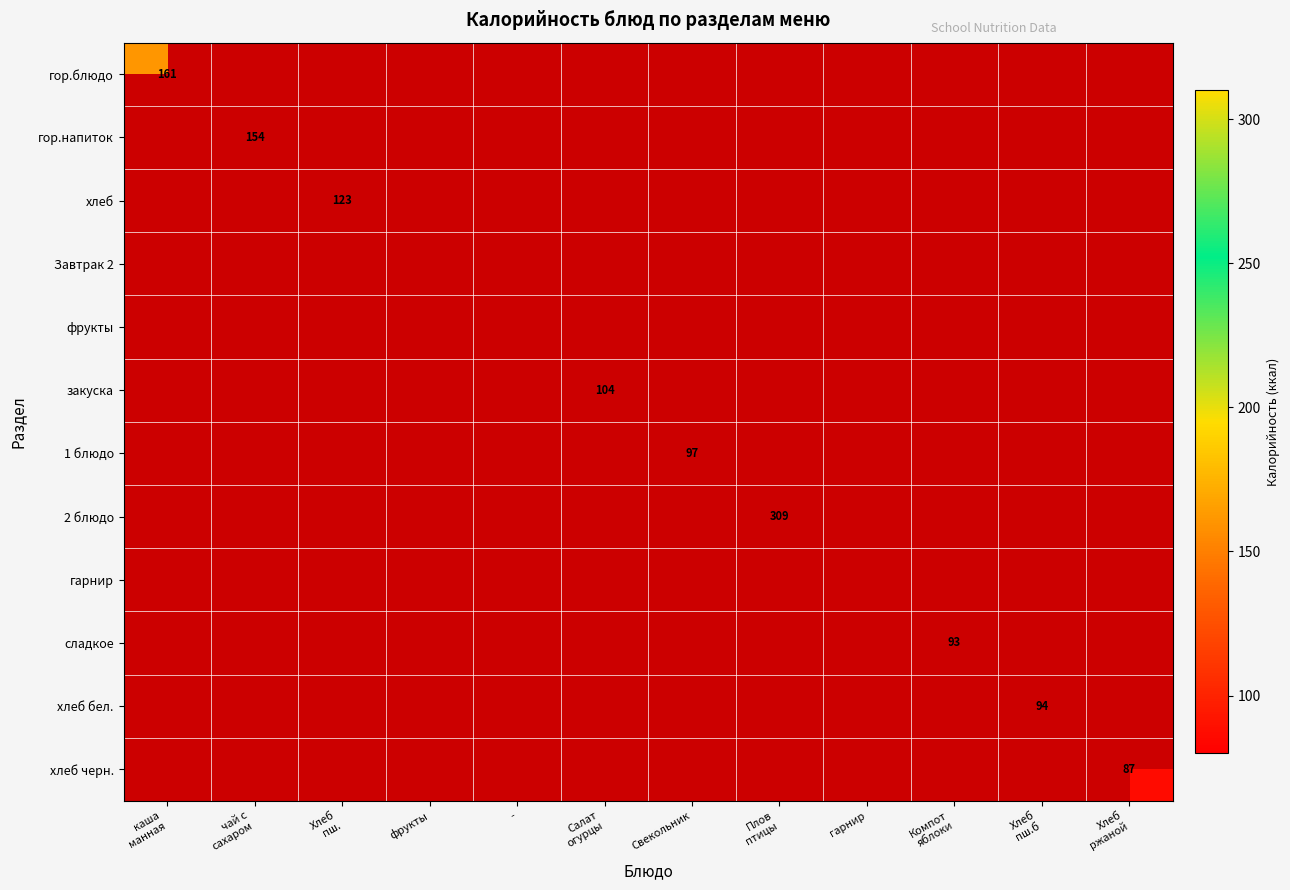

Count the number of data series in this chart.

12